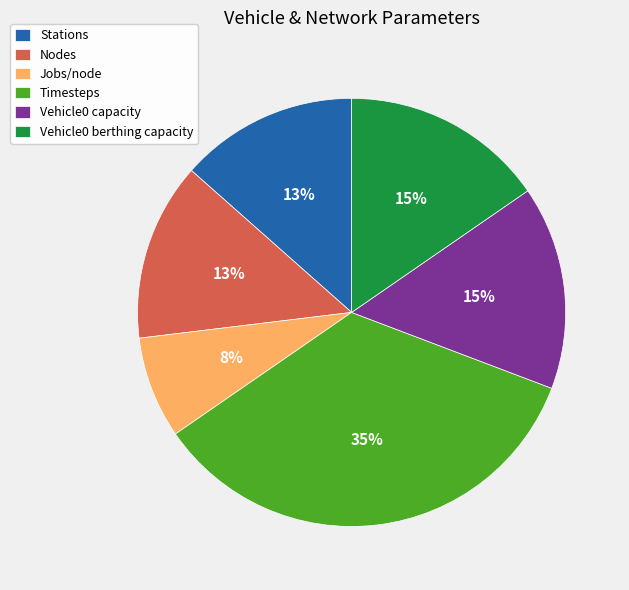

Is it true that Nodes is 25% of the pie?

False